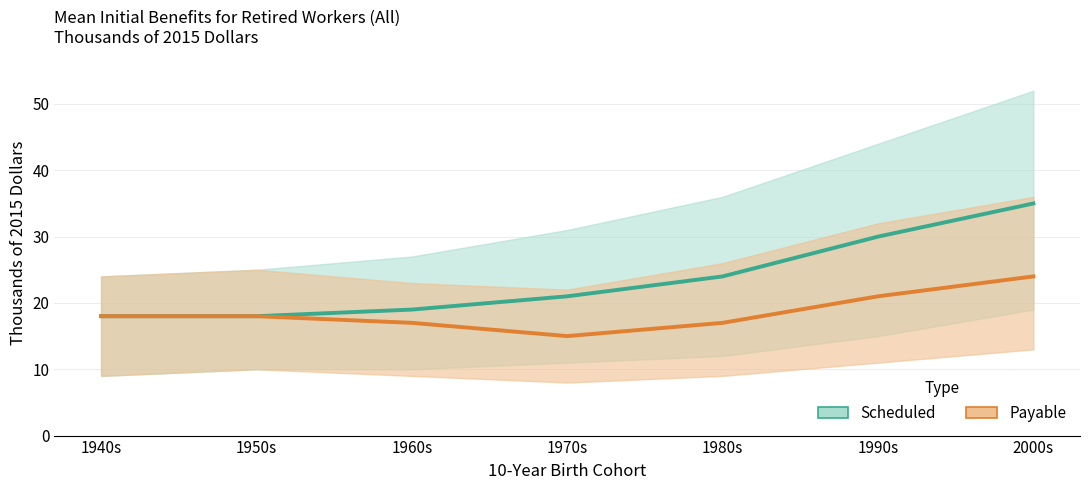

True or false: Payable (middle quintile) has more than 1 points higher than both neighbors.

False